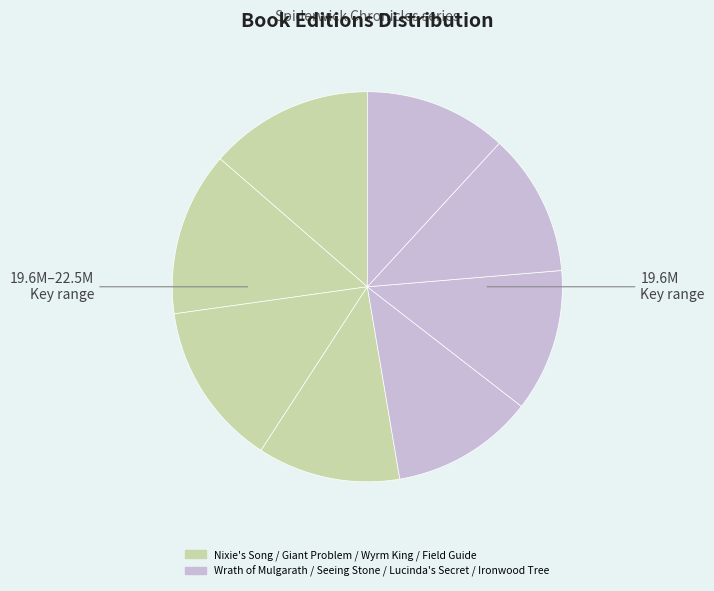

Count the number of slices in the pie.

8